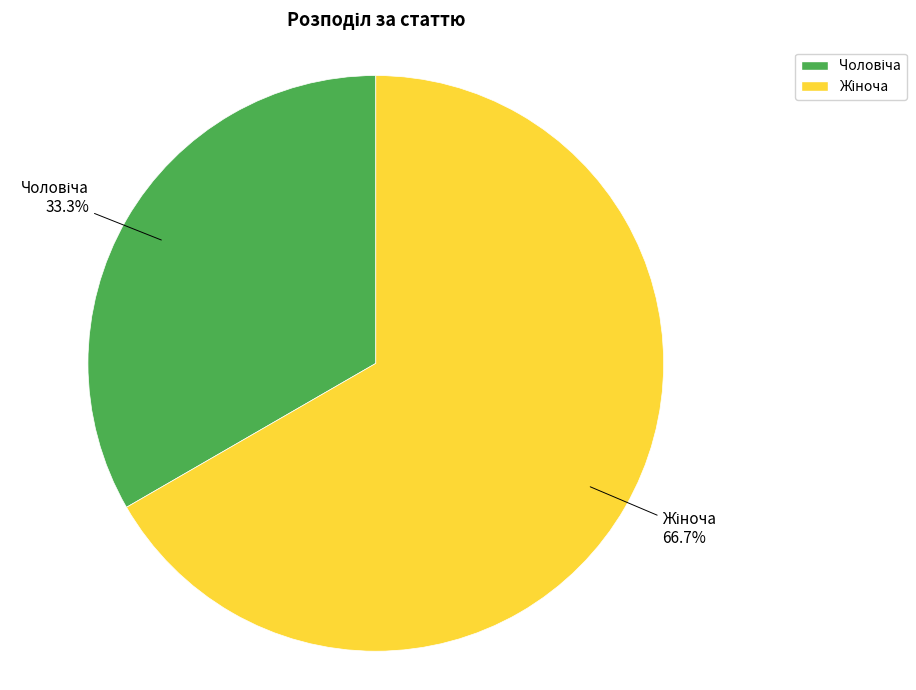

Is there any slice that represents more than half of the pie?

Yes